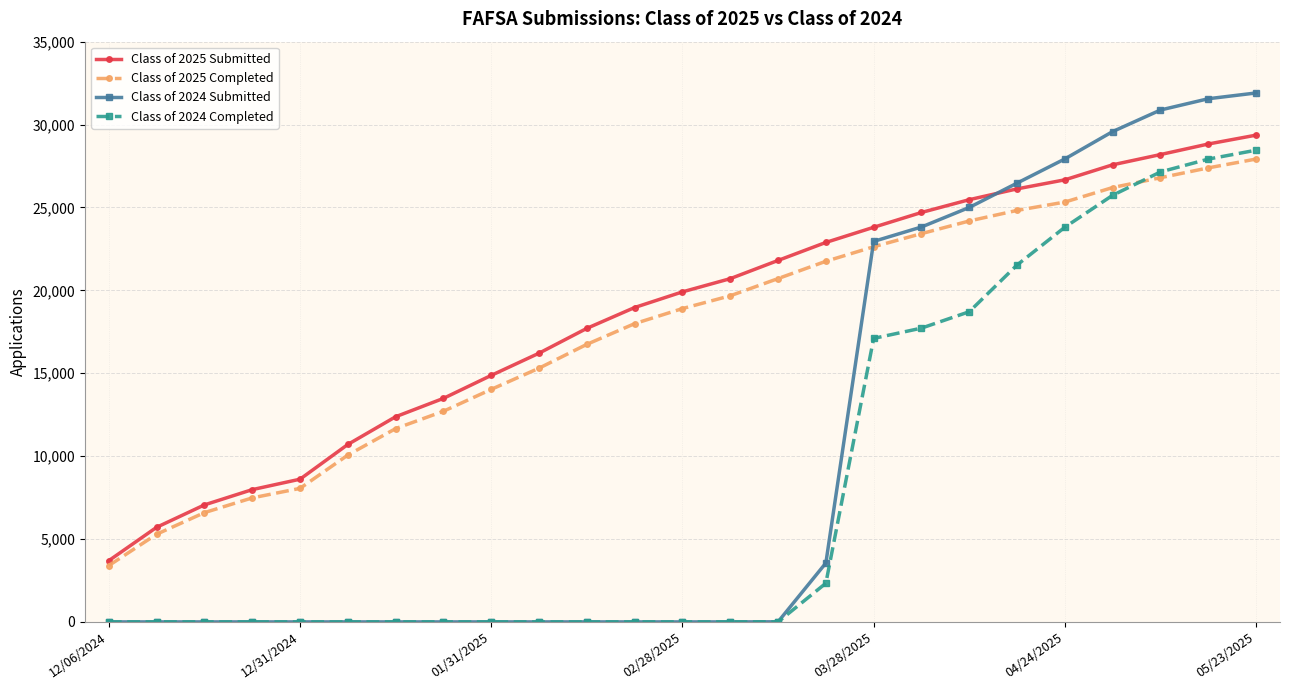

True or false: Class of 2025 Submitted and Class of 2024 Completed cross at least once.

False